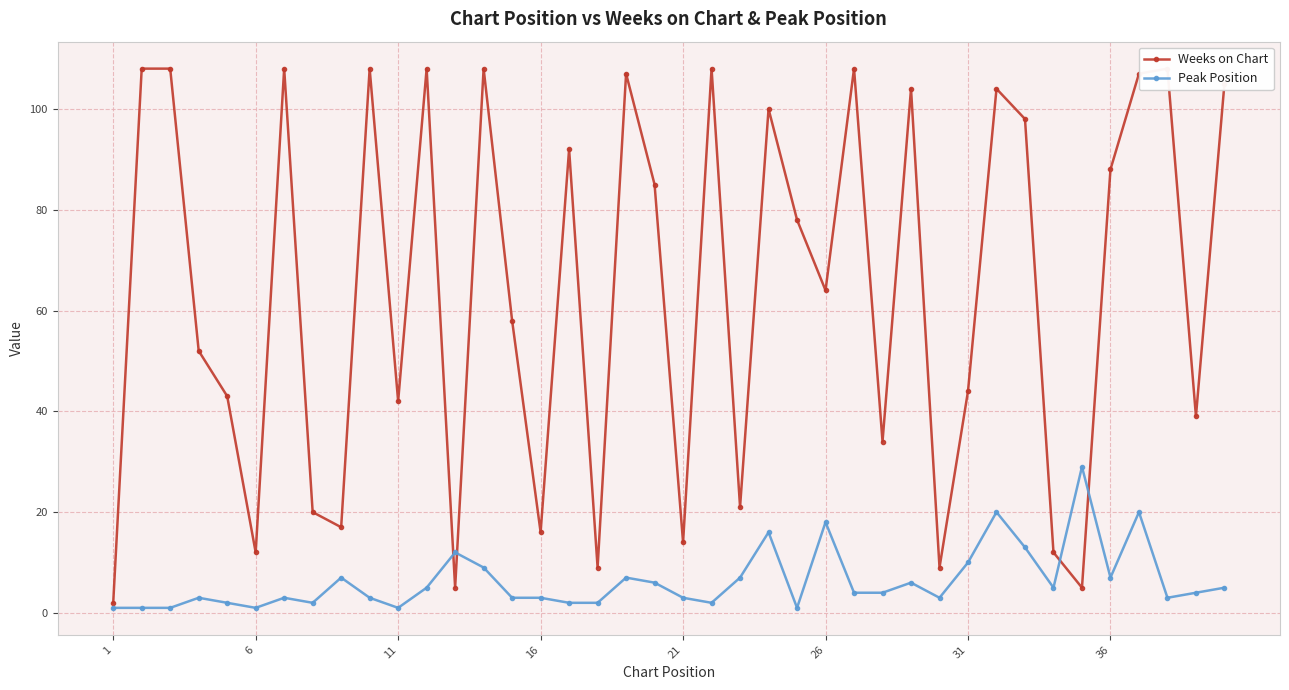

What is the maximum value for Peak Position?

29